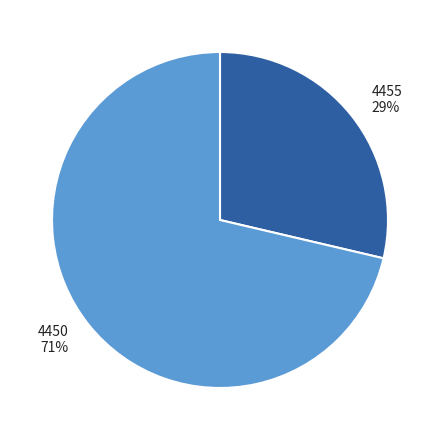

Rank the categories by value from lowest to highest.

4455, 4450